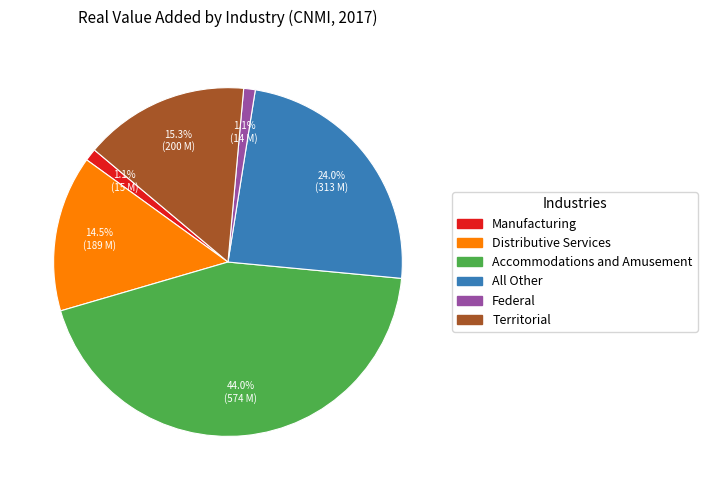

Which category has the biggest portion of the pie?

Accommodations and Amusement